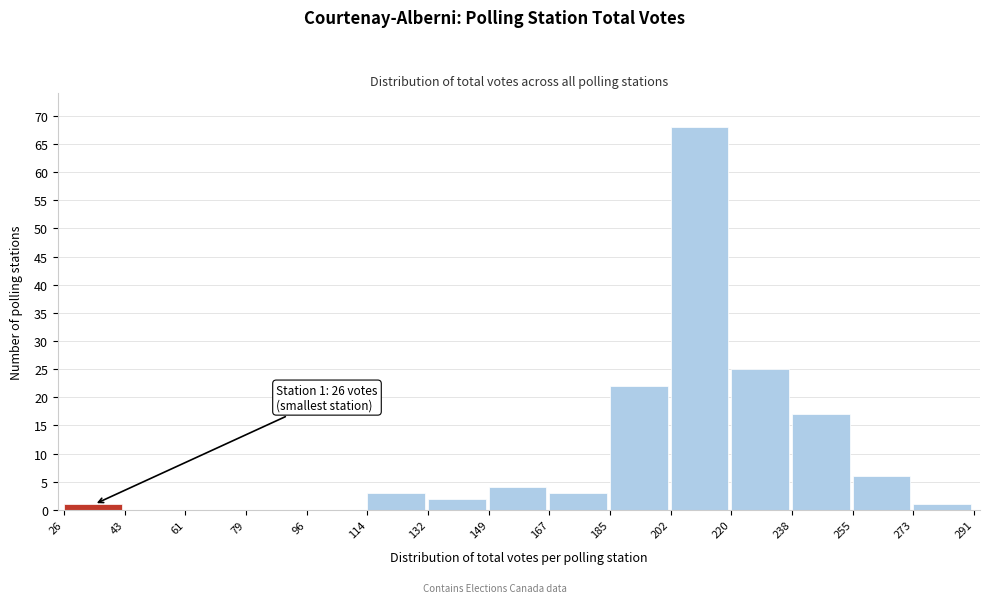

Which range on the x-axis has the tallest bar?

202 to 220